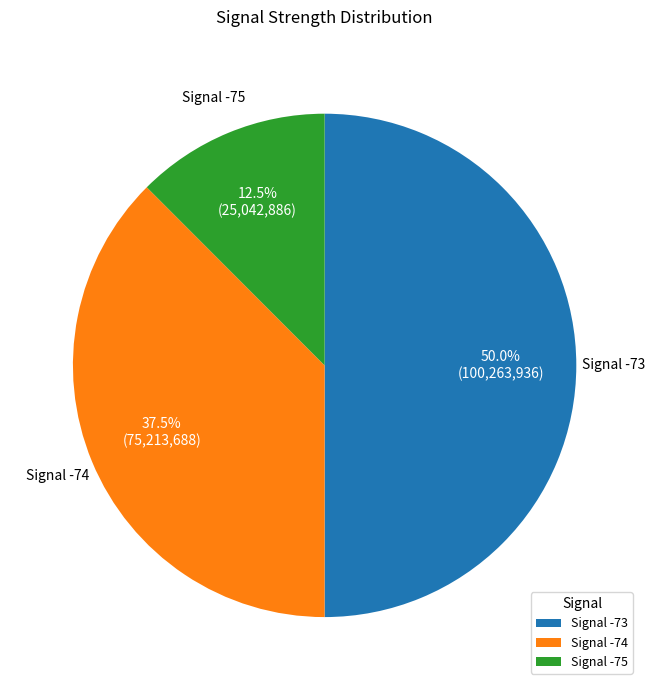

What portion of the pie excludes Signal -75?

87.5%